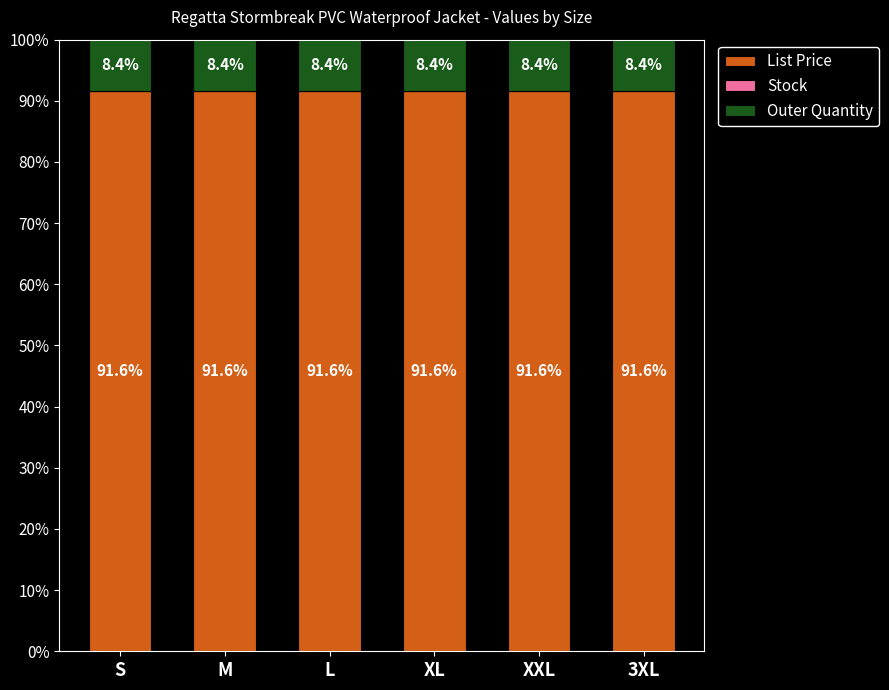

What is the approximate value of List Price at M?

91.6